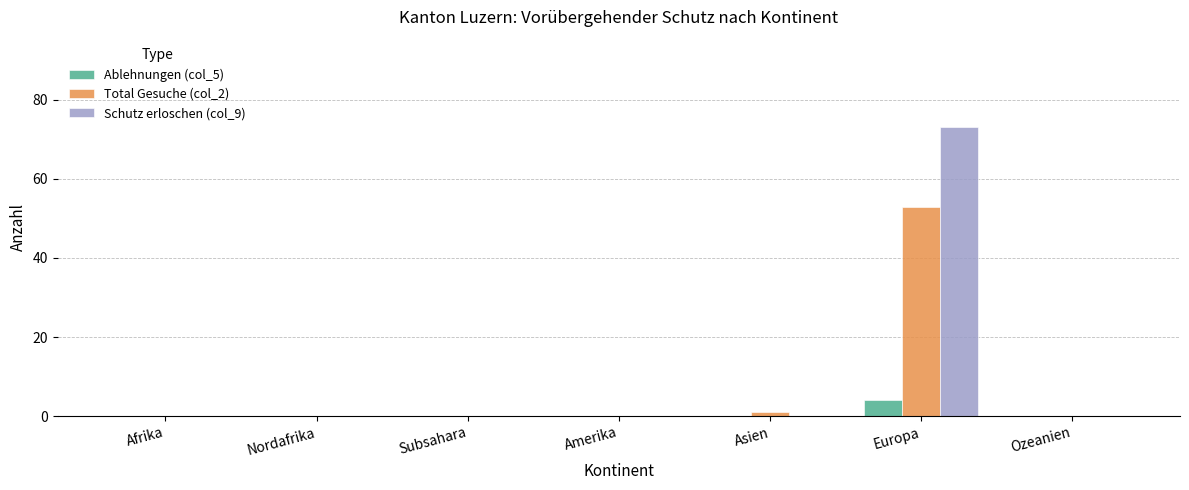

How many distinct data groups are displayed?

3